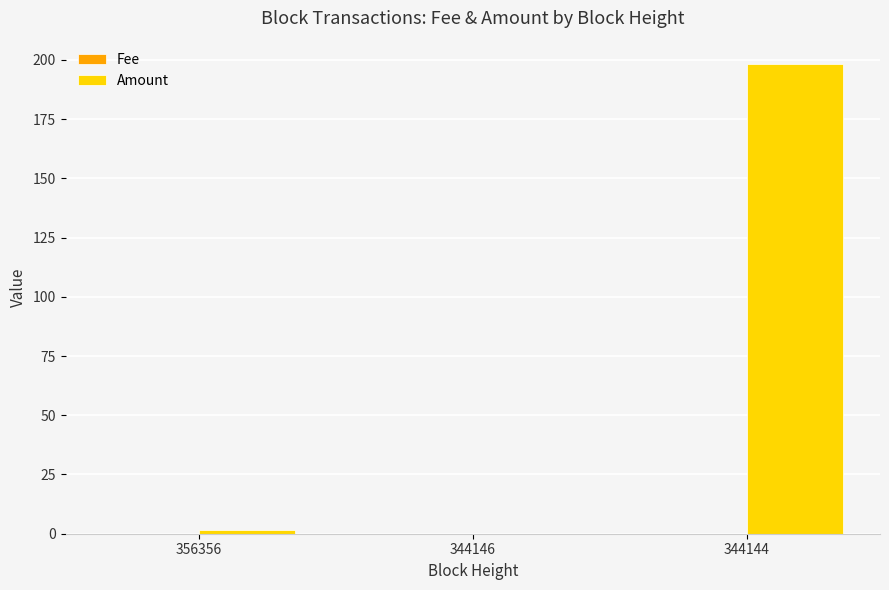

Which series has the largest total across all categories?

Amount